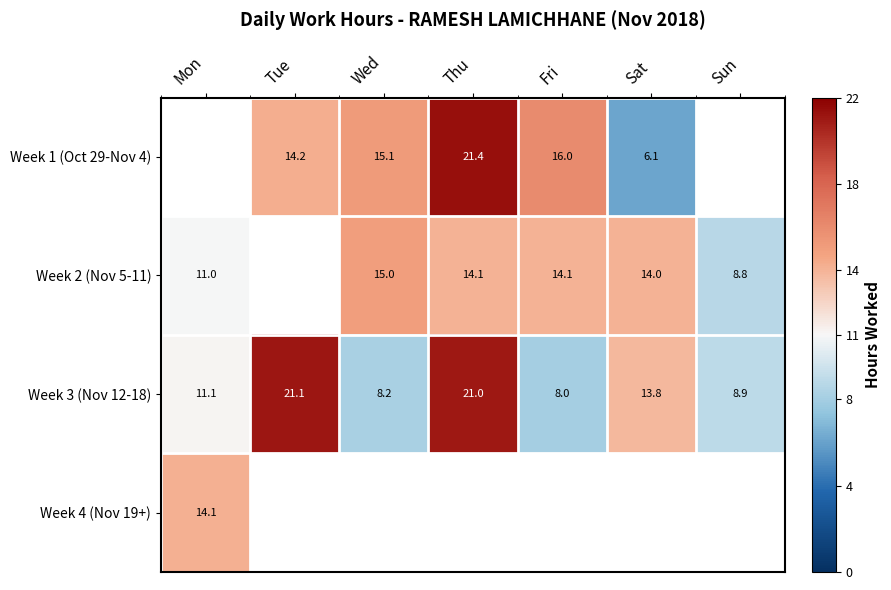

At which label is Week 3 (Nov 12-18) closest to 14?

Sat